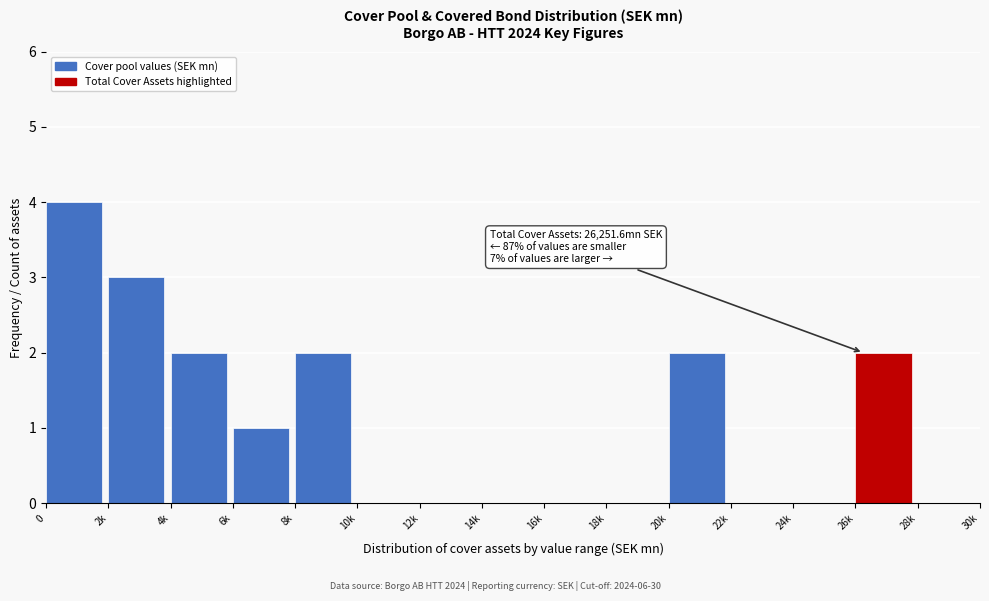

Reading left to right, what are all the values shown in this chart?

0=4	2k=3	4k=2	6k=1	8k=2	10k=0	12k=0	14k=0	16k=0	18k=0	20k=2	22k=0	24k=0	26k=2	28k=0